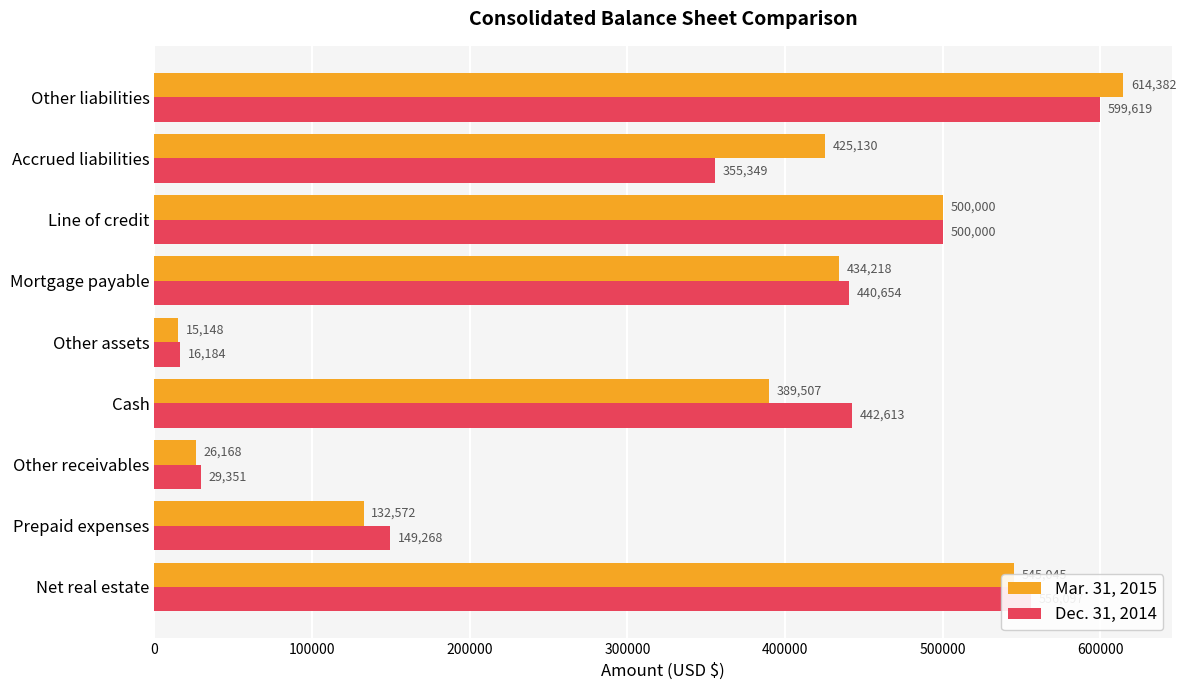

At which label does Mar. 31, 2015 reach its peak?

Other liabilities